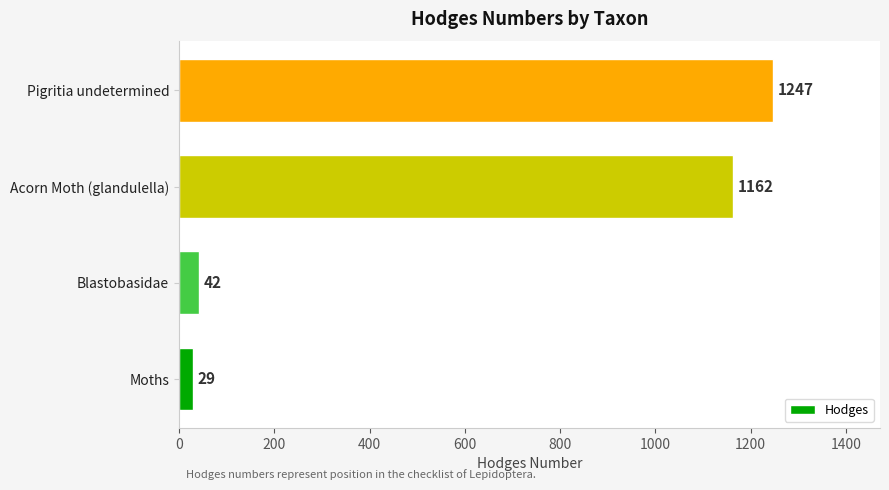

What is the maximum value shown in the chart?

1247.0